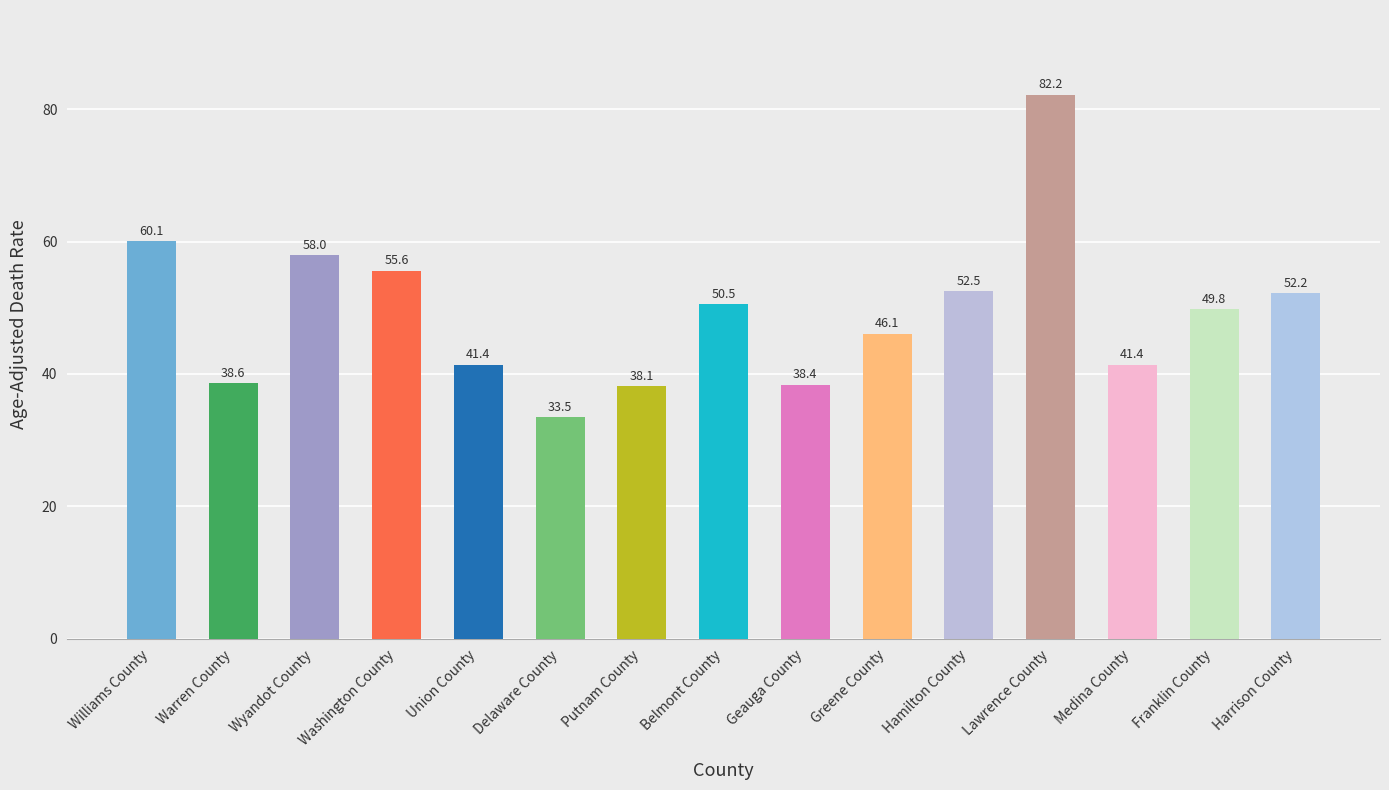

What is the change in value from Warren County to Union County?

+2.8